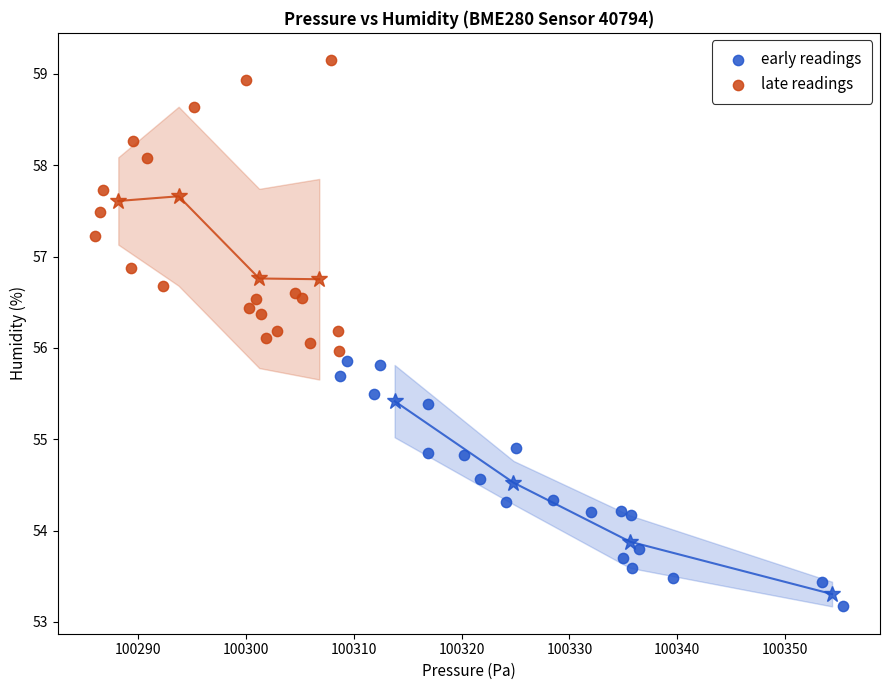

Which series reaches the minimum Y coordinate?

early readings